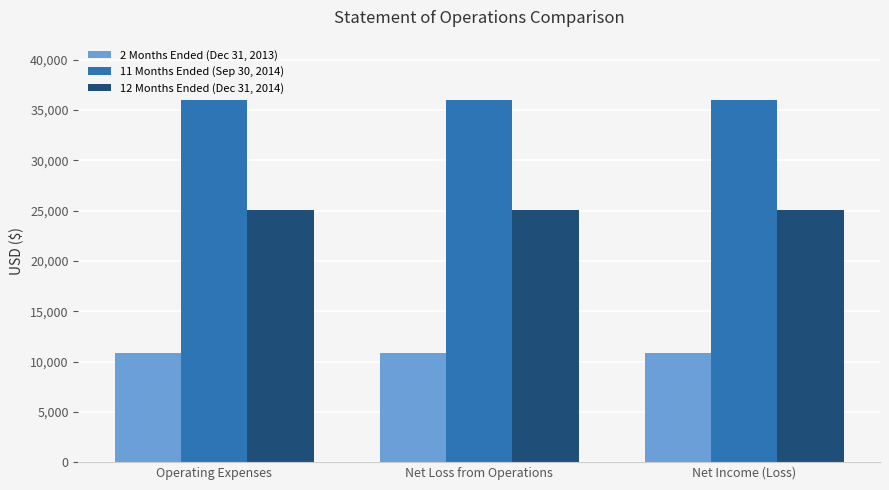

What is the minimum value shown in the chart?

10866